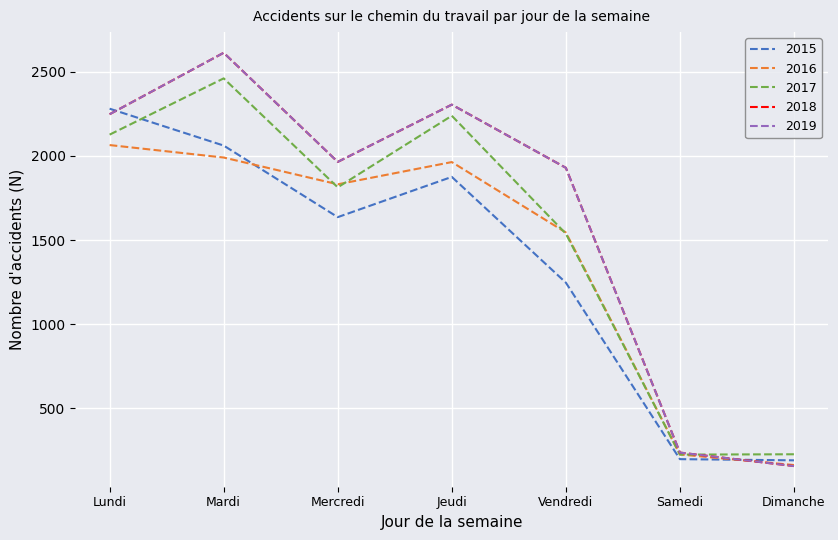

The 2015 series shows 76 at Samedi. True or false?

False